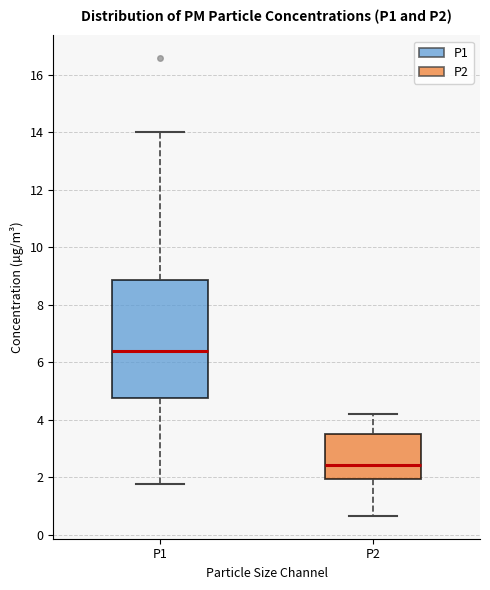

Where is the upper edge of the box for P2 on the y-axis? The values are not printed on the chart, so give them approximately, as read against the axis.

3.4